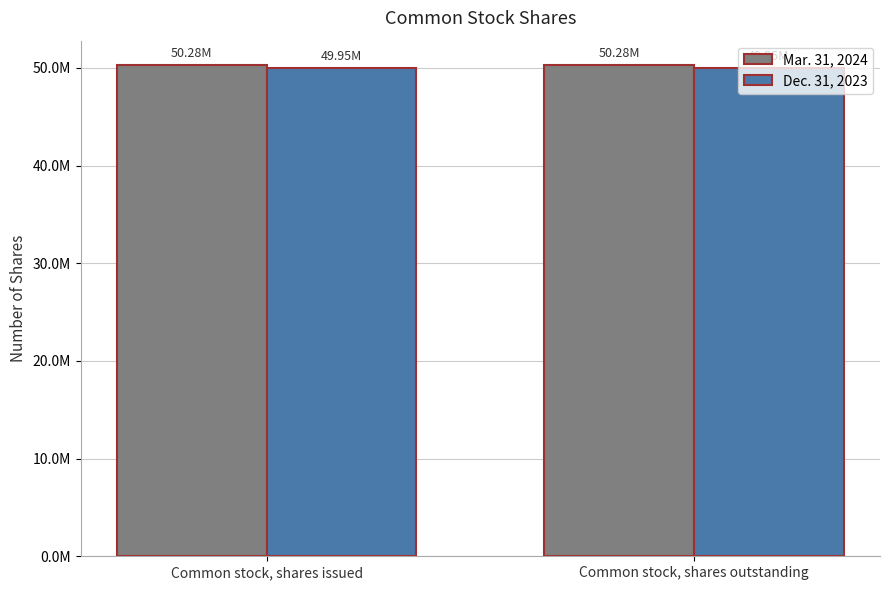

What is the sum of the Mar. 31, 2024 values at Common stock, shares issued and Common stock, shares outstanding?

100554386